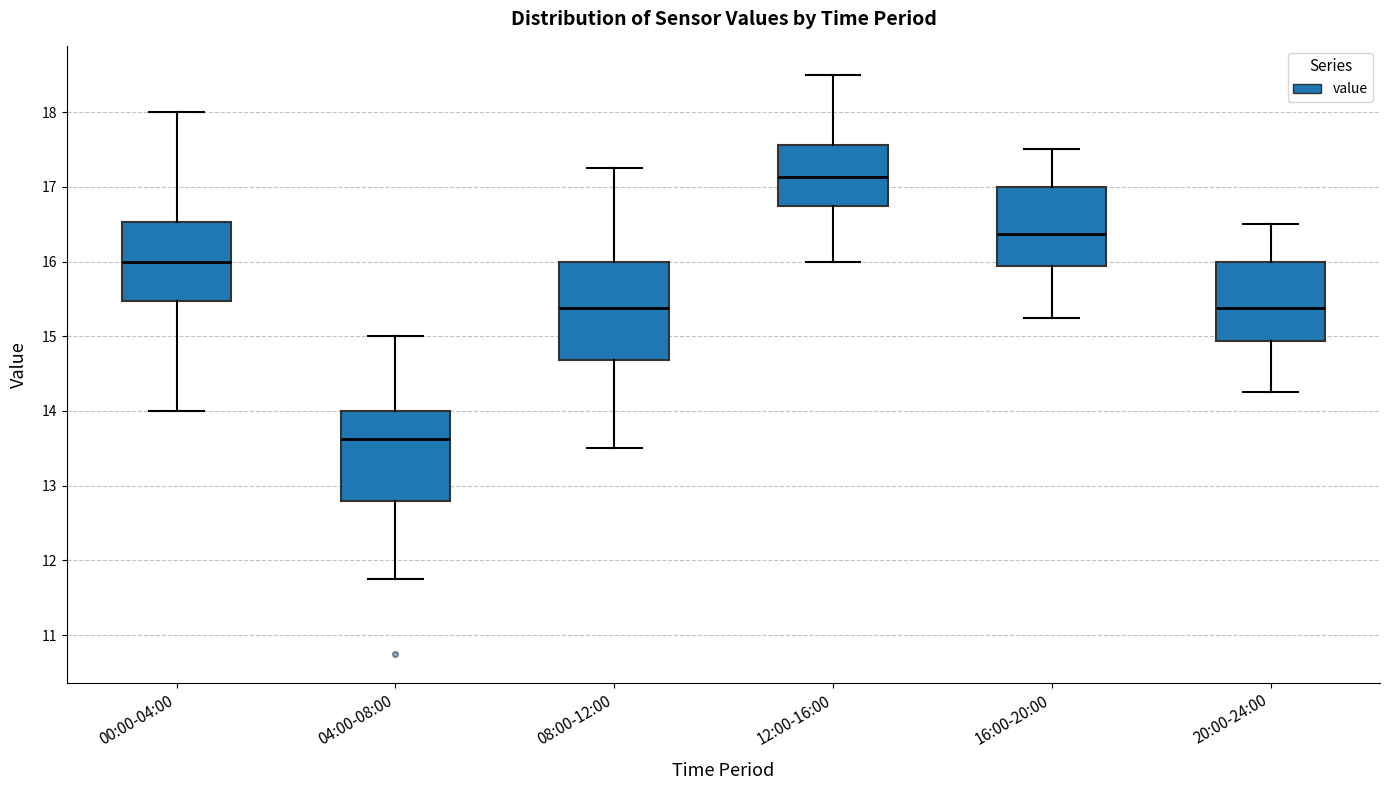

Comparing the boxes themselves (not the whiskers), which one is the tallest?

08:00-12:00